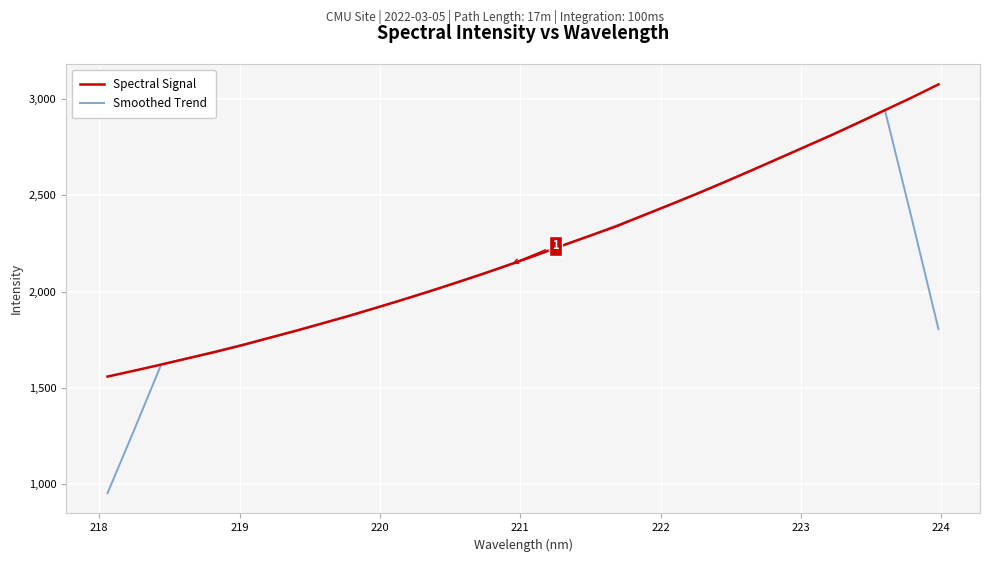

What is the minimum value for Smoothed Trend?

954.0